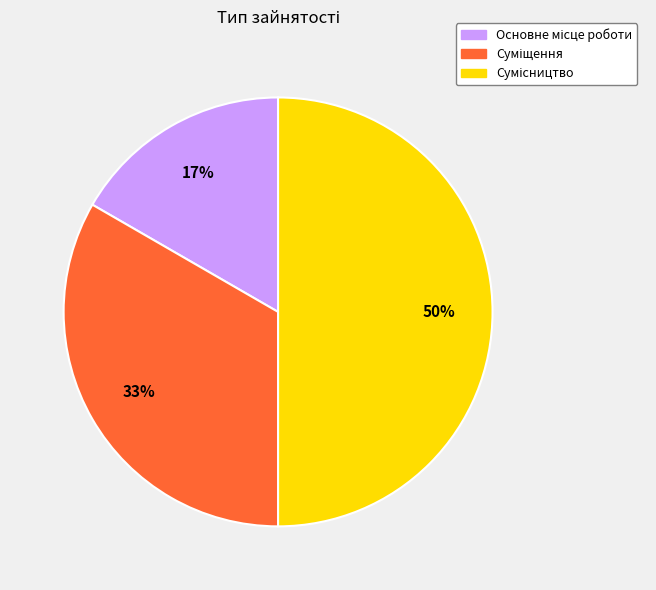

To the nearest percent, what is the difference between the largest and smallest slice percentages?

33%